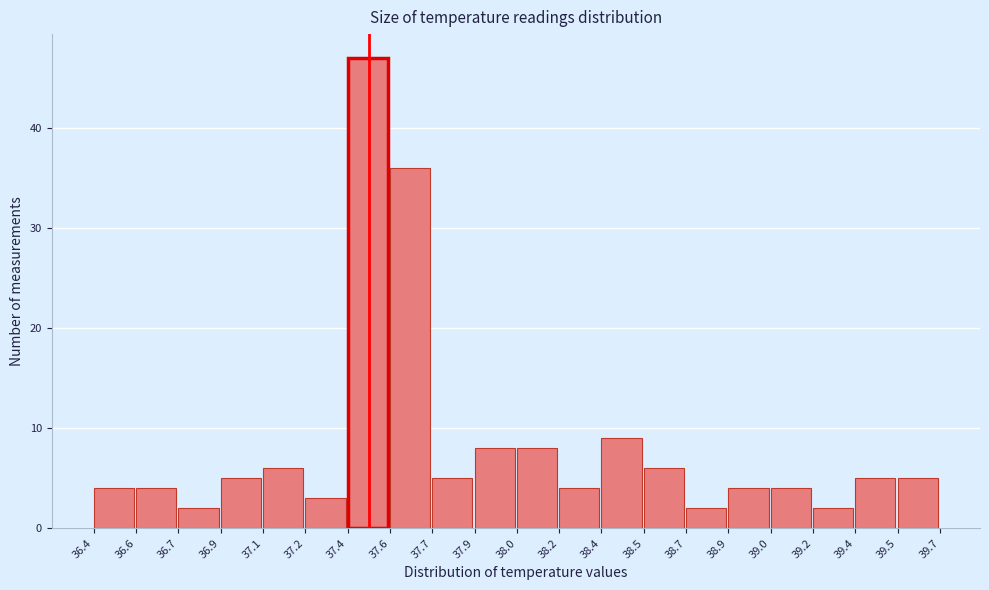

Reading right to left, list all the values displayed in this chart.

39.5=5	39.4=5	39.2=2	39.0=4	38.9=4	38.7=2	38.5=6	38.4=9	38.2=4	38.0=8	37.9=8	37.7=5	37.6=36	37.4=47	37.2=3	37.1=6	36.9=5	36.7=2	36.6=4	36.4=4